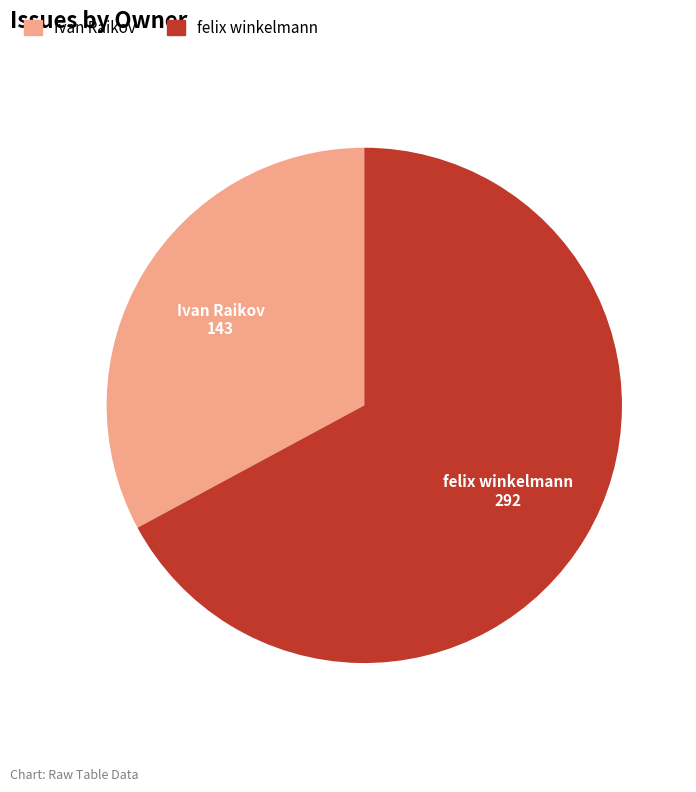

How many slices are in this pie chart?

2